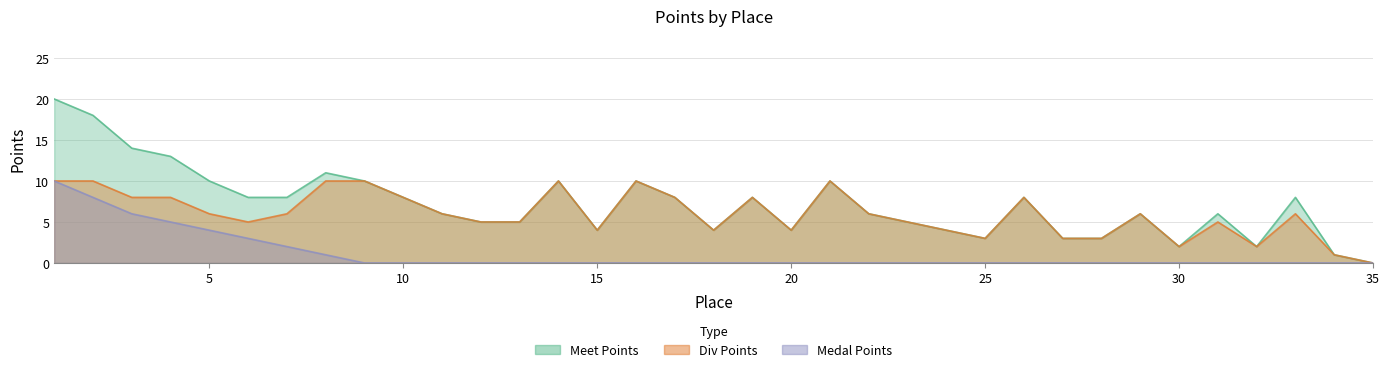

The value of Meet Points at 10 is 8. True or false?

True